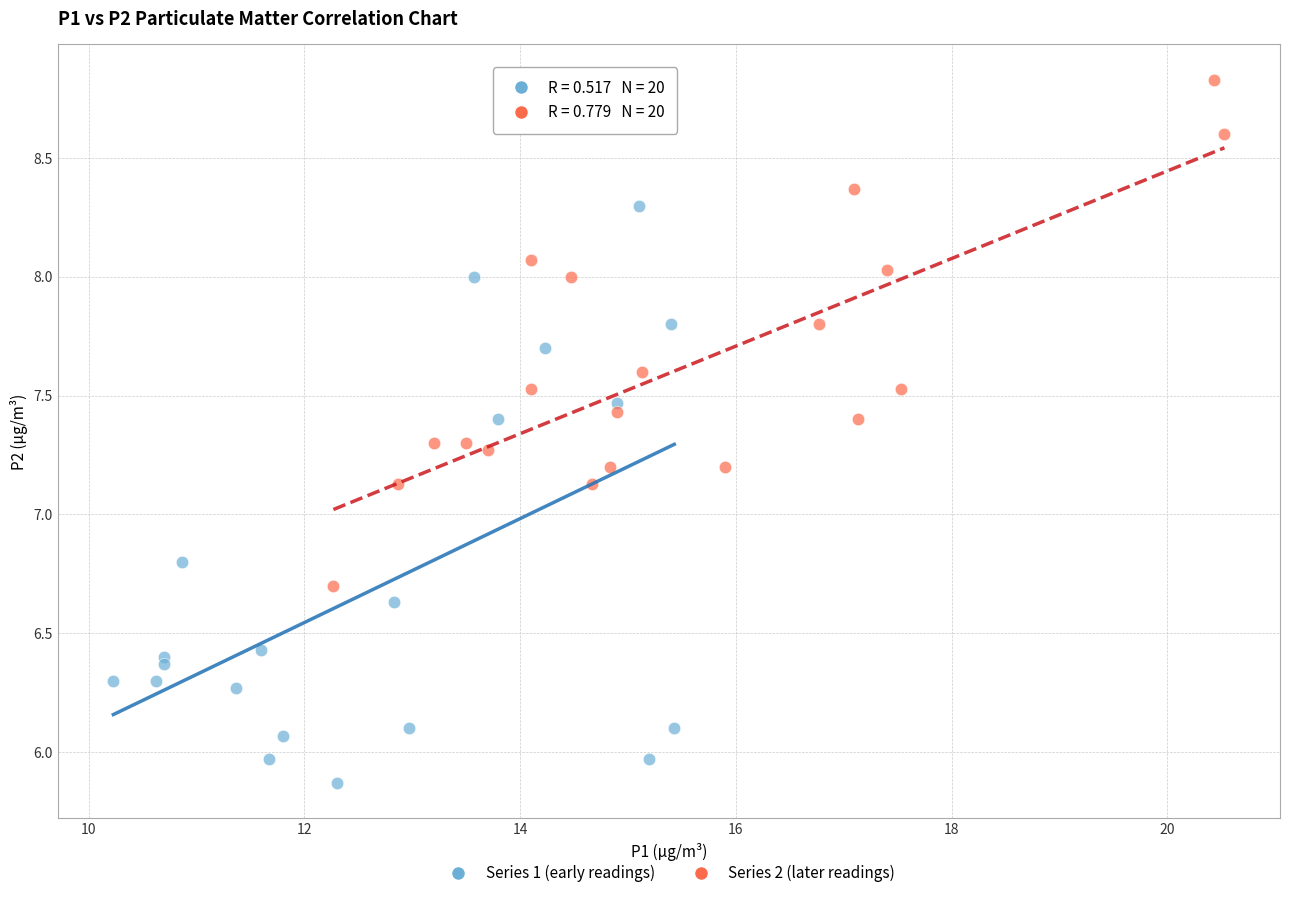

Which series has the largest Y range (max minus min)?

Series 1 (early readings)